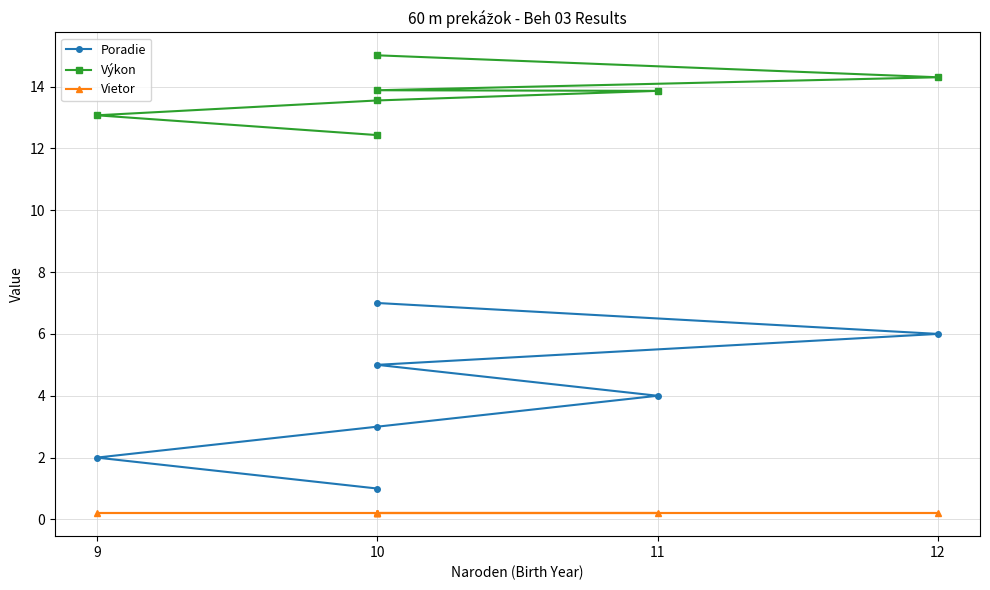

What is the label of the 5th point from the left?

10